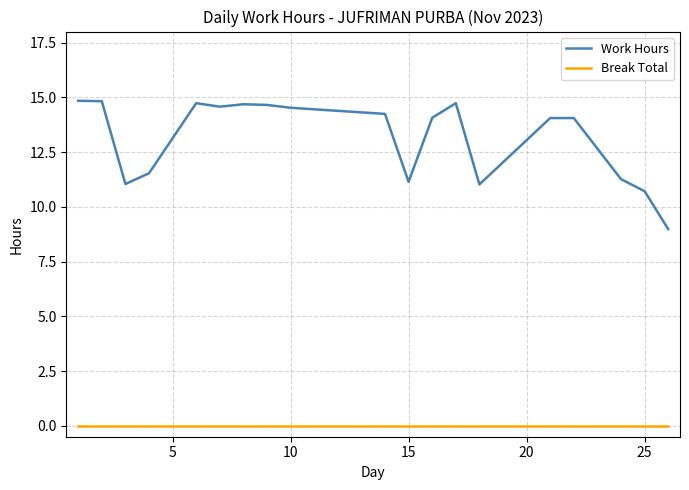

Rank the series by their maximum value, from highest to lowest.

Work Hours, Break Total